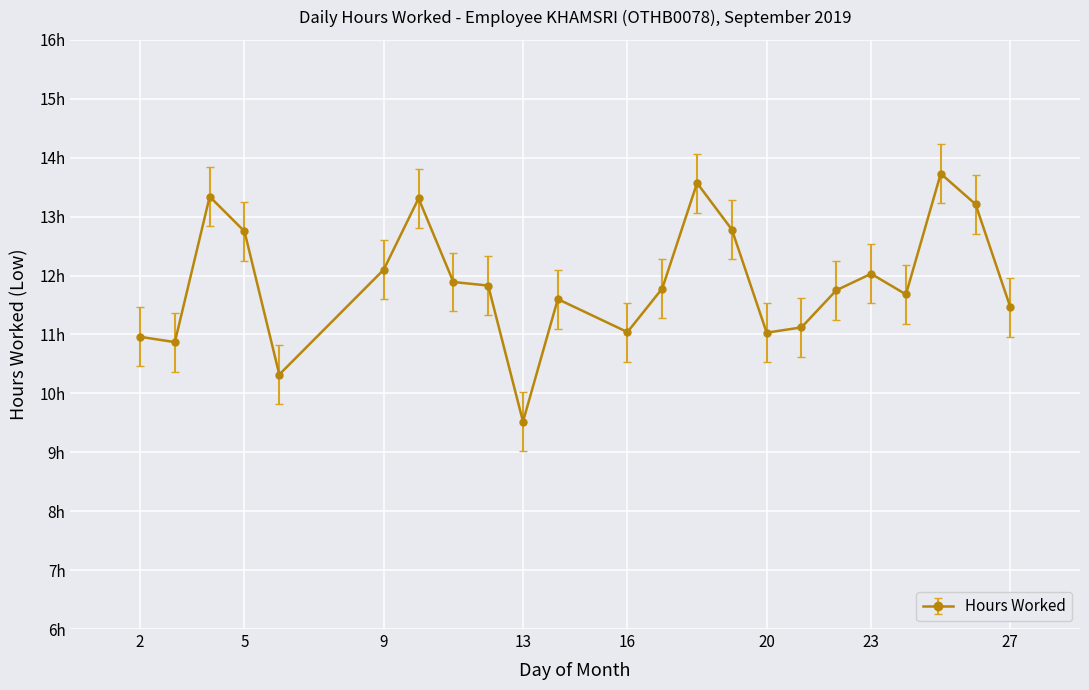

Where does the data first go above 11?

4